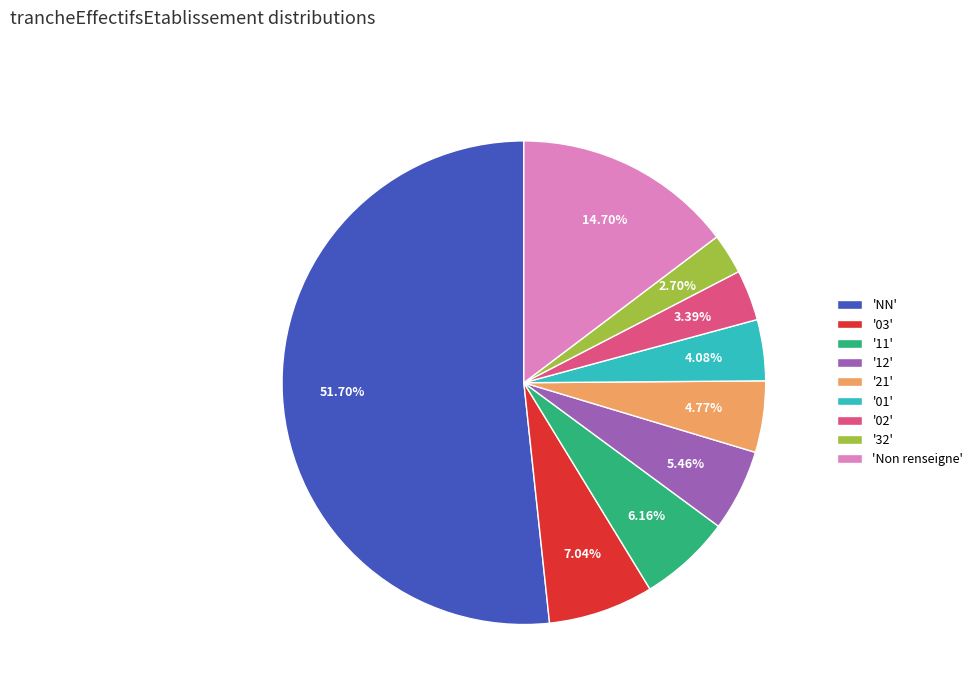

Which category has the biggest portion of the pie?

'NN'